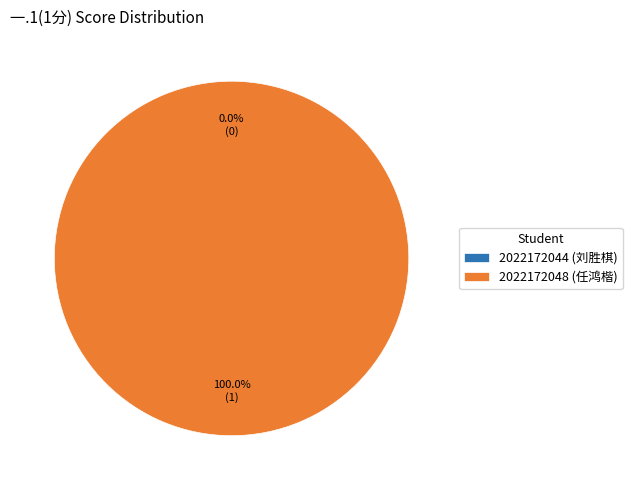

What is the change in value from 2022172044 (刘胜棋) to 2022172048 (任鸿楷)?

+1